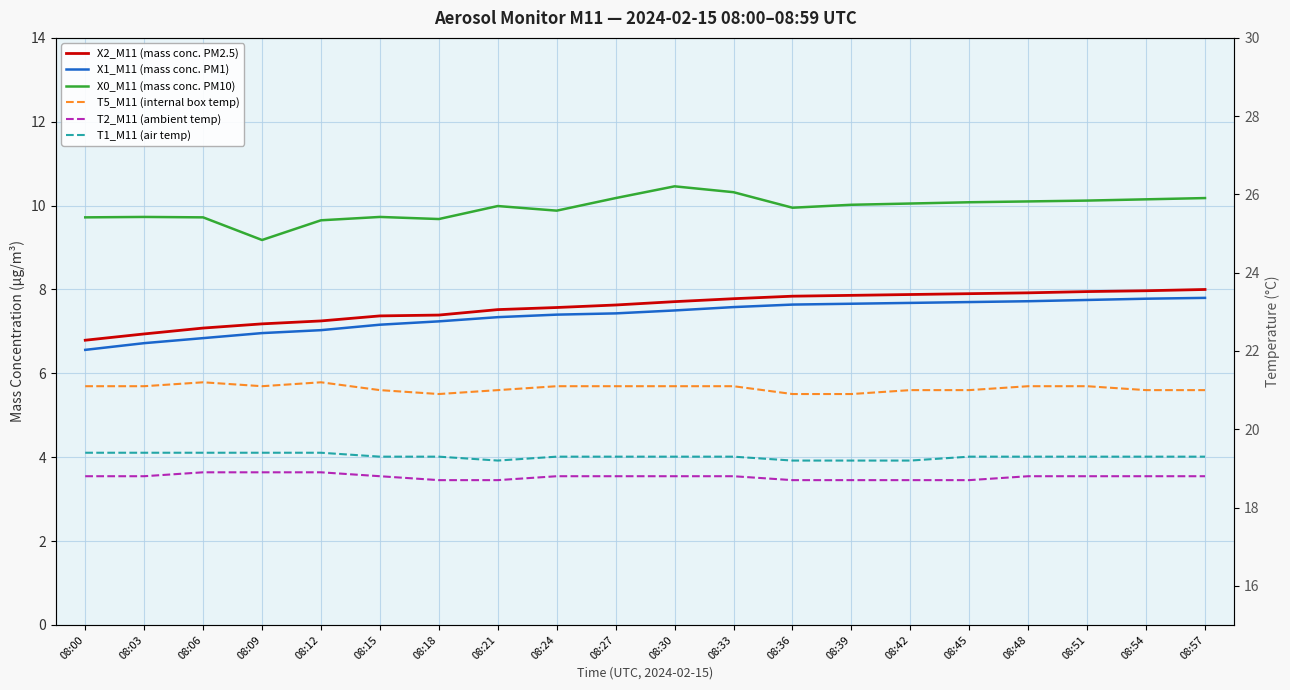

True or false: T2_M11 (ambient temp) has a value of 30.7 at 08:00.

False